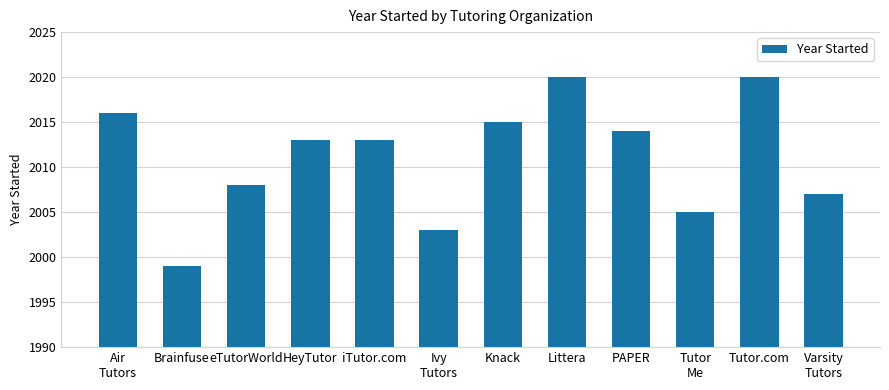

Reading left to right, transcribe all the data shown in this chart.

Air
Tutors=2016	Brainfuse=1999	eTutorWorld=2008	HeyTutor=2013	iTutor.com=2013	Ivy
Tutors=2003	Knack=2015	Littera=2020	PAPER=2014	Tutor
Me=2005	Tutor.com=2020	Varsity
Tutors=2007